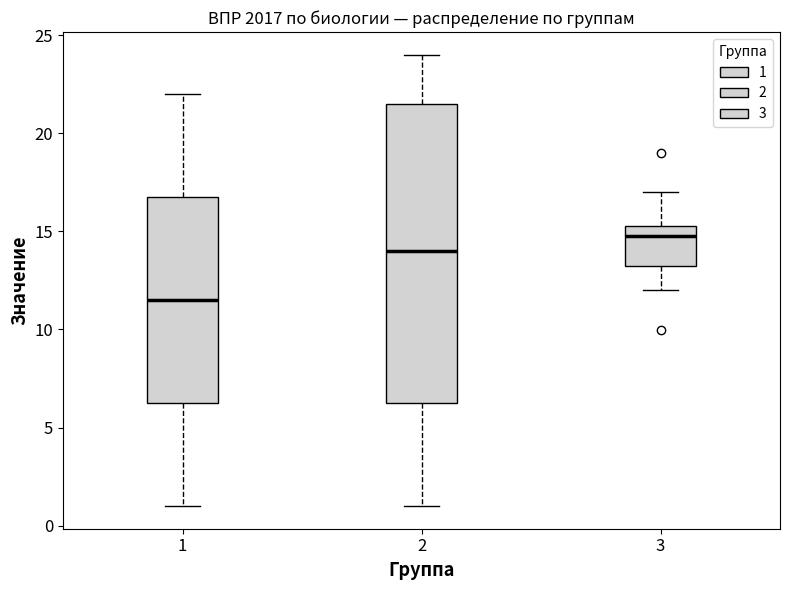

Where does the upper whisker of the box at x = 3 end on the y-axis? The values are not printed on the chart, so give them approximately, as read against the axis.

17.0